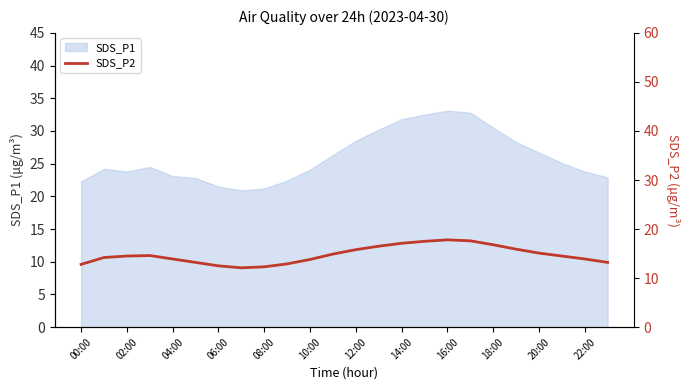

The SDS_P1 series shows 31.8 at 14:00. True or false?

True